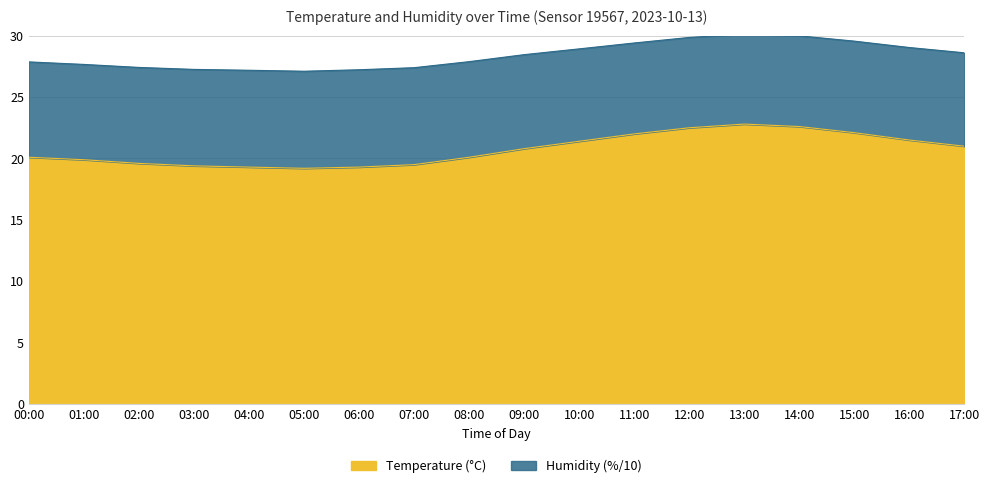

Rank the series at 14:00 from highest to lowest value.

Humidity, Temperature